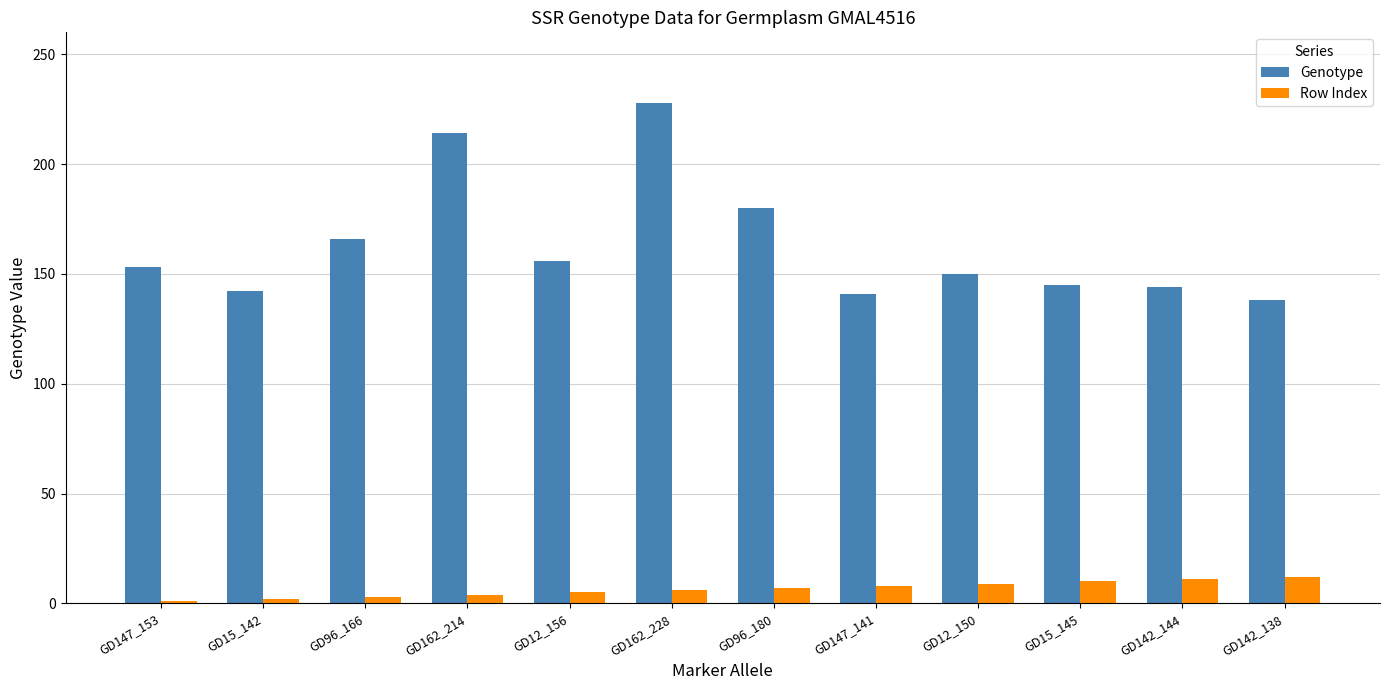

Which series changed the most between GD15_142 and GD12_156?

Genotype